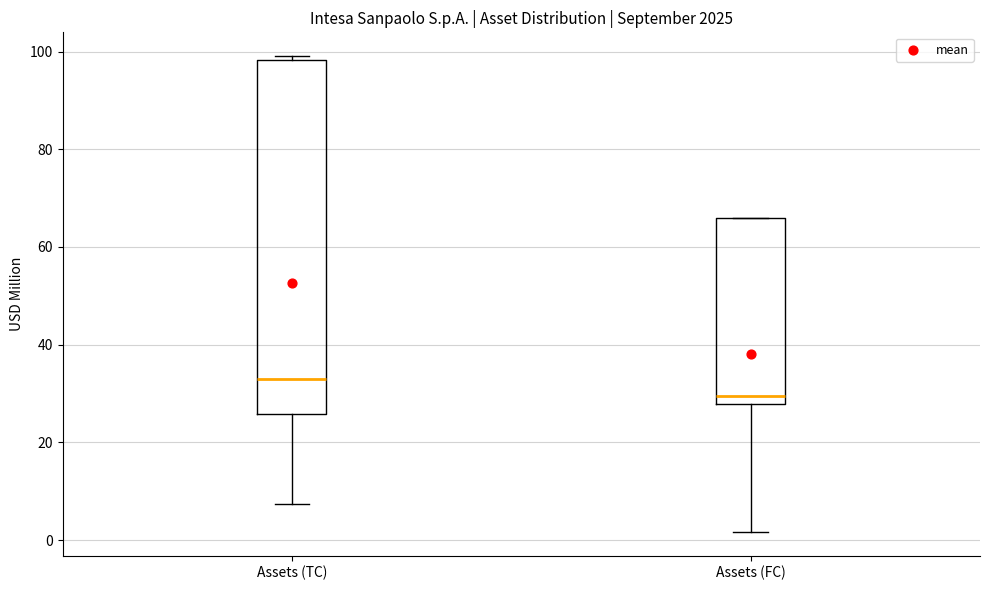

Reading left to right, transcribe this box plot: for each box, give where its median line is, the range the box spans, and where its two whiskers end, as read against the y-axis. The values are not printed on the chart, so give them approximately, as read against the axis.

Assets (TC): median 34, box 26 to 98, whiskers 8 to 100
Assets (FC): median 30, box 28 to 66, whiskers 2 to 66